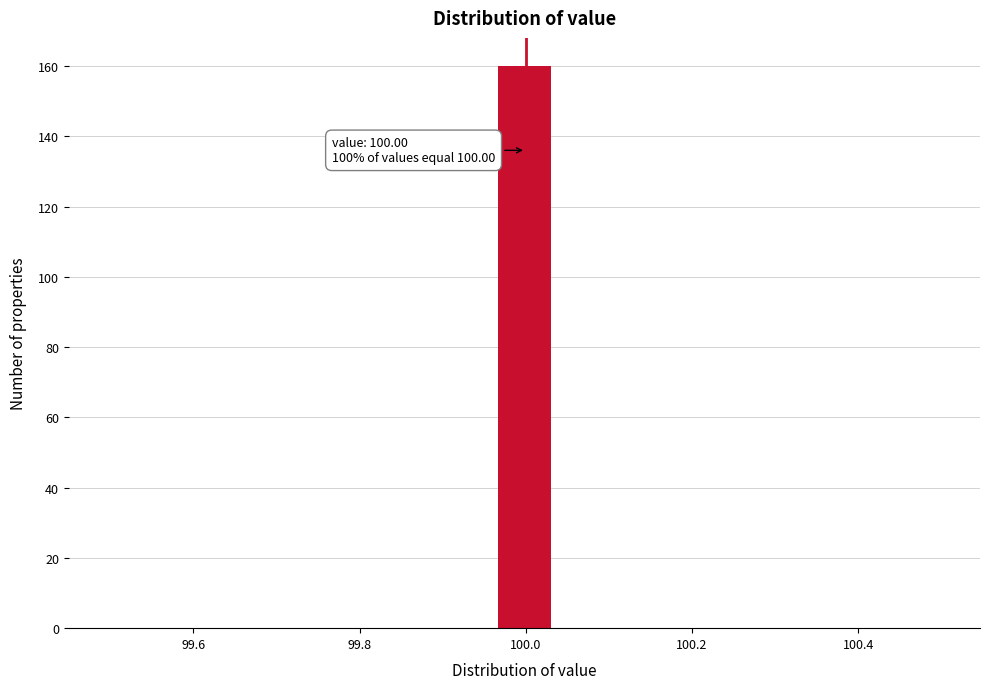

Around what value on the x-axis is the tallest bar? Give the approximate position of its centre, as read against the axis.

100.00